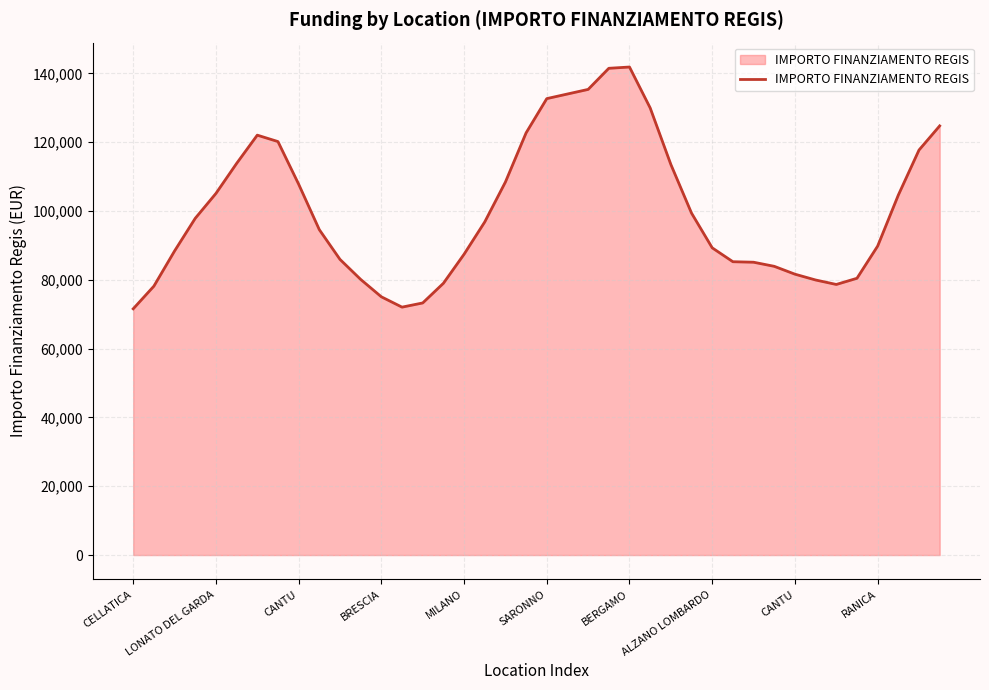

What is the maximum value shown in the chart?

141867.2